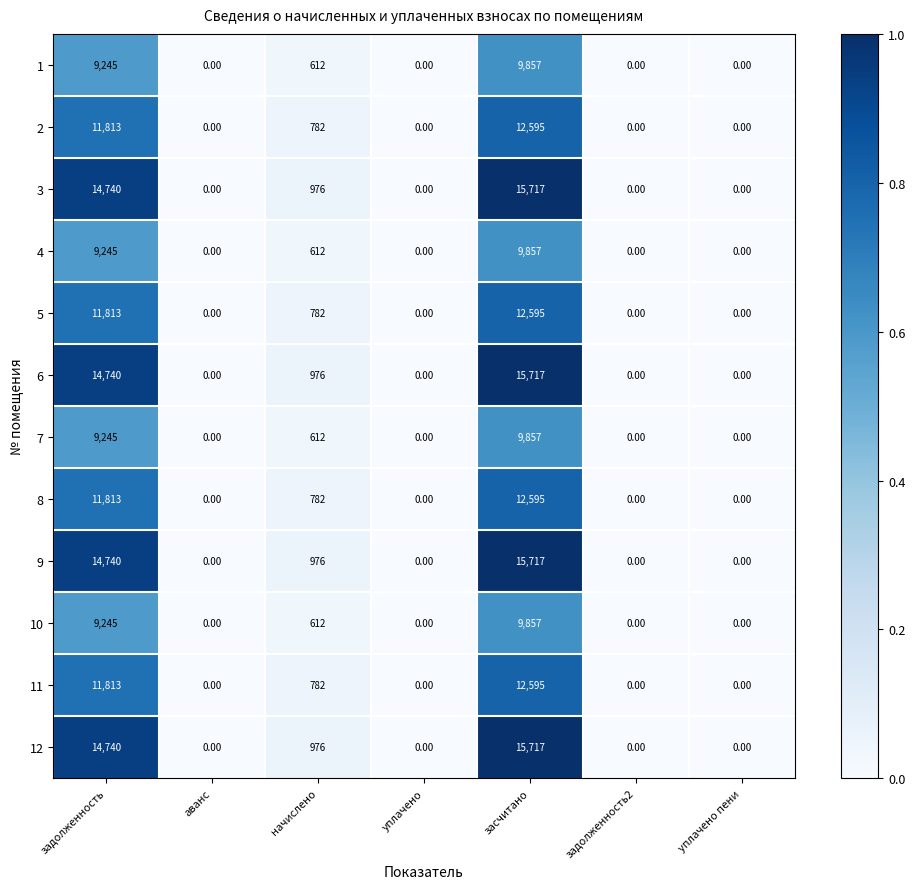

Is the value of 12 at задолженность greater than the value of 10 at задолженность2?

Yes